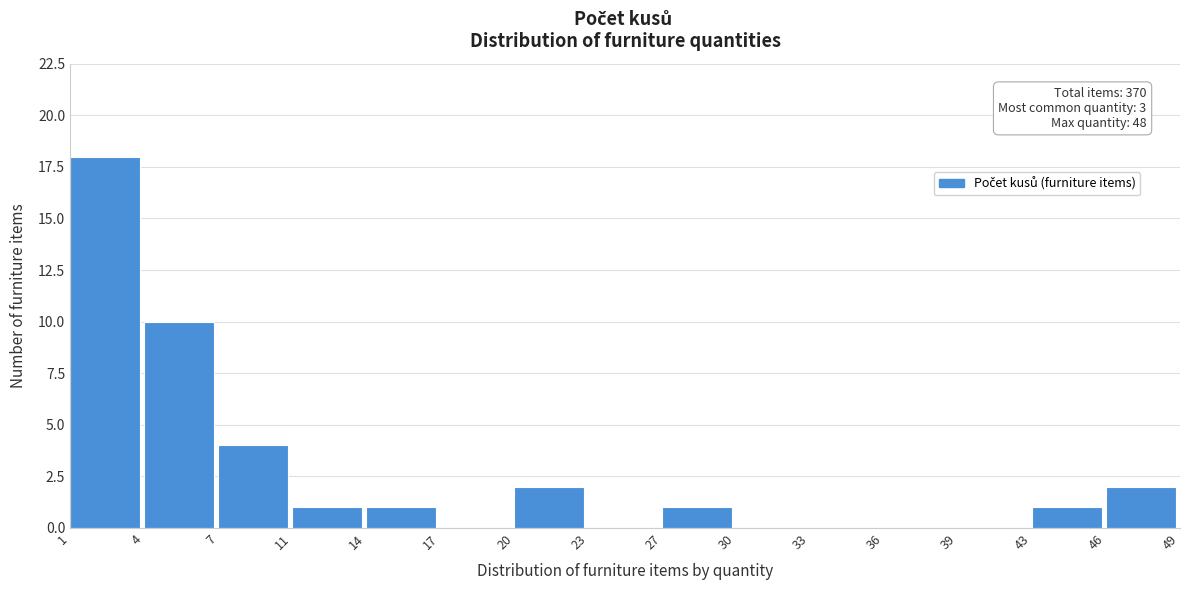

Which range on the x-axis has the tallest bar?

1 to 4